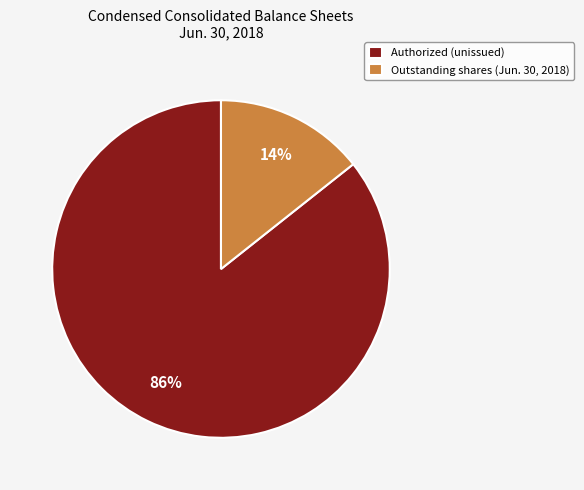

Is it true that Authorized (unissued) is 75% of the pie?

False